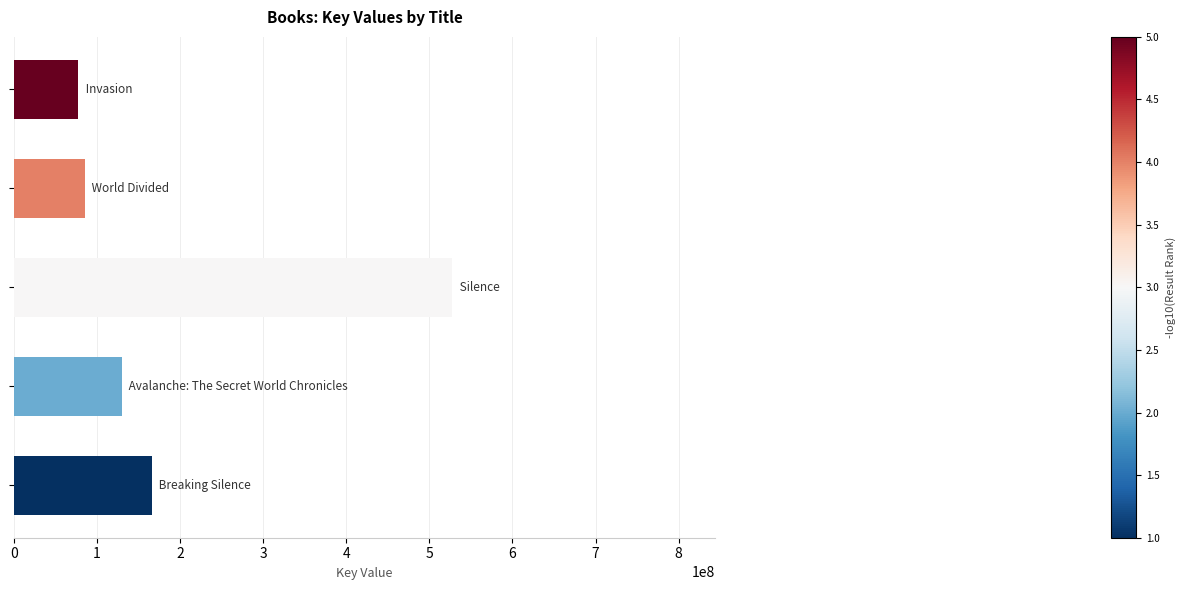

What is the greatest value displayed?

527381241